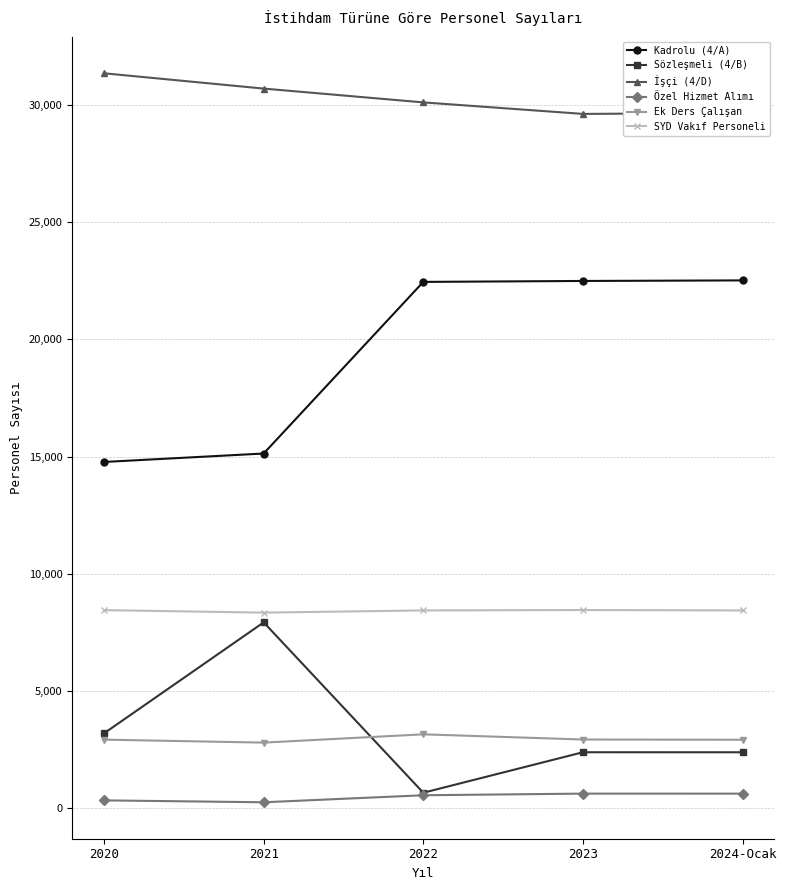

What are all the series names shown in the legend?

Kadrolu (4/A), Sözleşmeli (4/B), İşçi (4/D), Özel Hizmet Alımı, Ek Ders Çalışan, SYD Vakıf Personeli